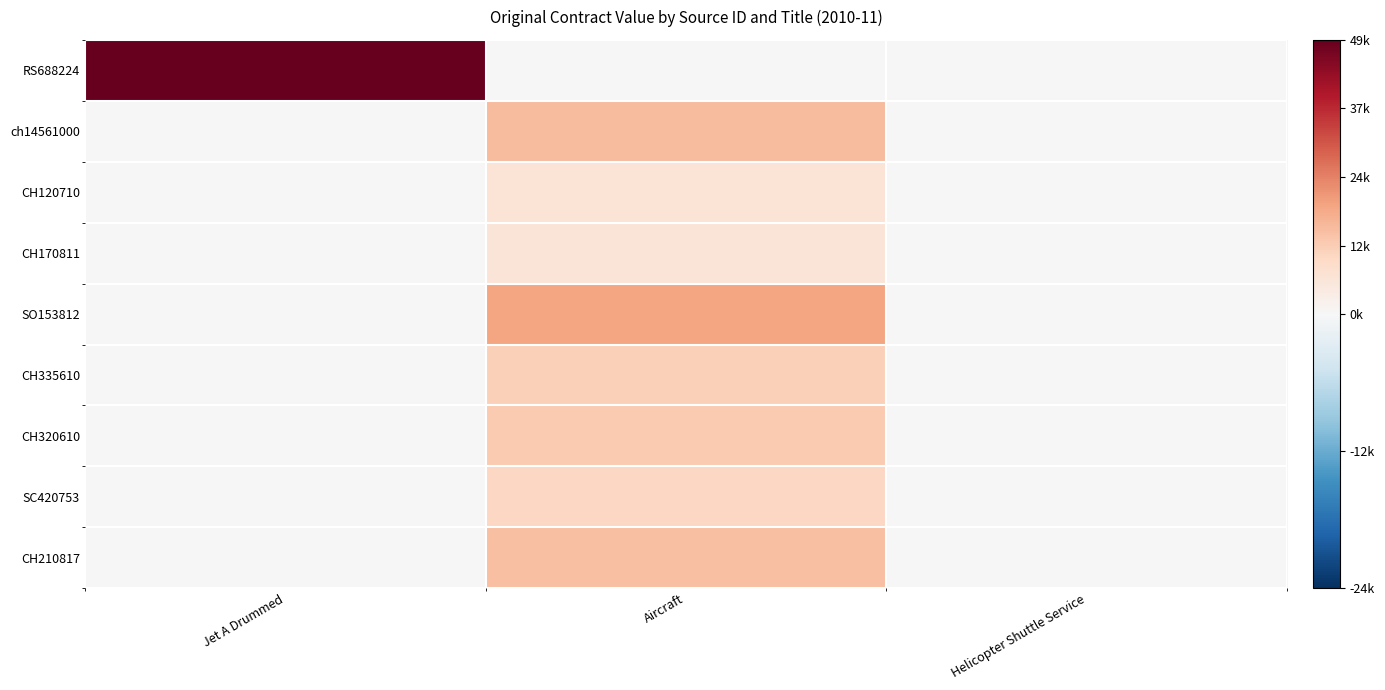

Which category has the lowest value across all series?

Aircraft